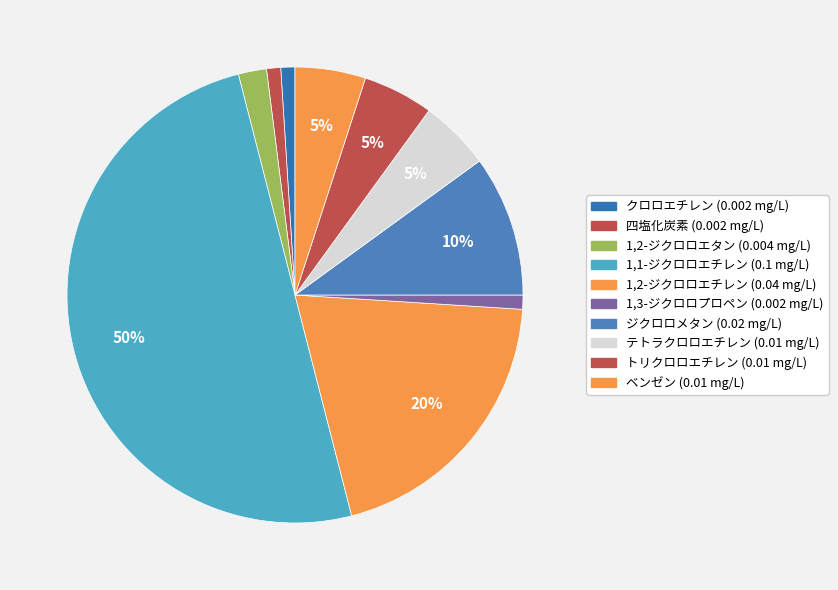

Count the number of slices in the pie.

10